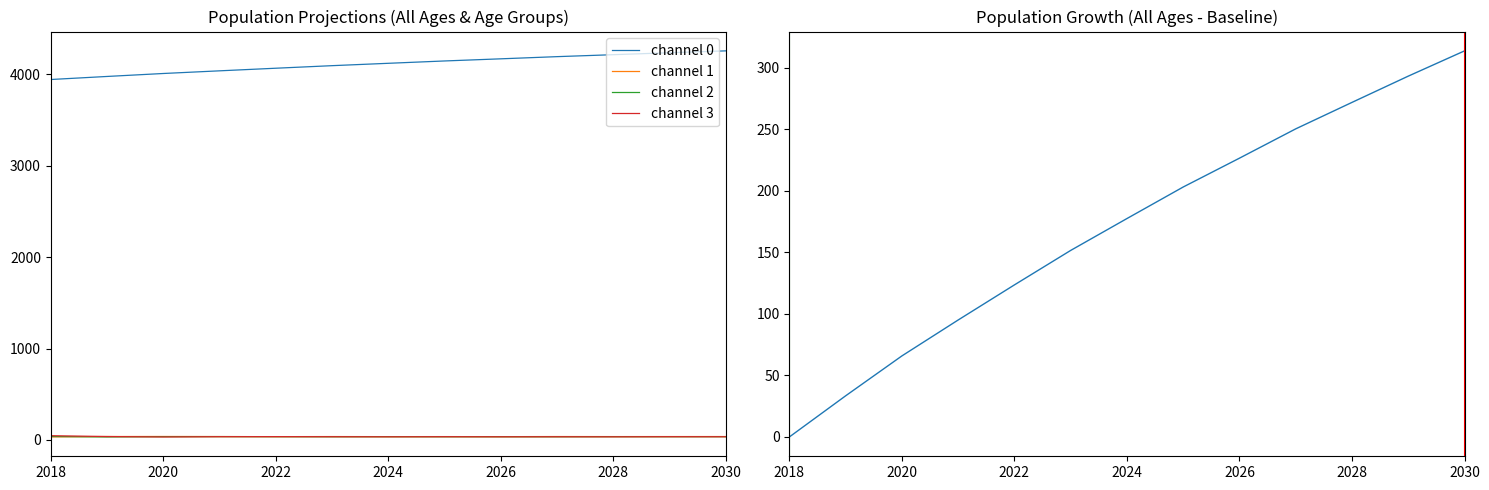

What are all the series names shown in the legend?

channel 0, channel 1, channel 2, channel 3